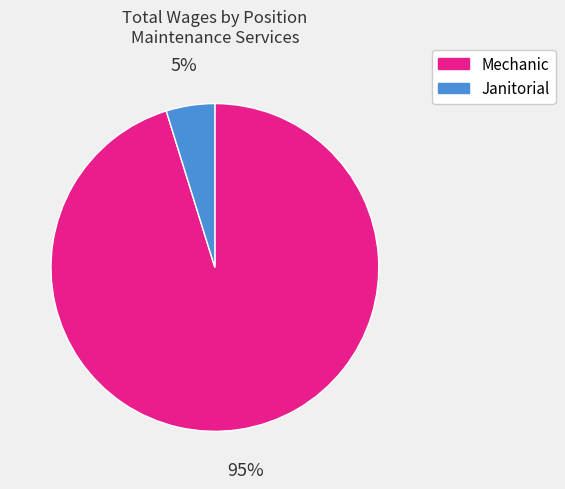

Which category accounts for the majority?

Mechanic